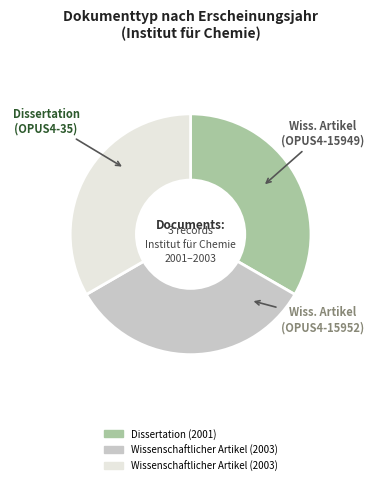

Is there a majority slice in this chart?

No